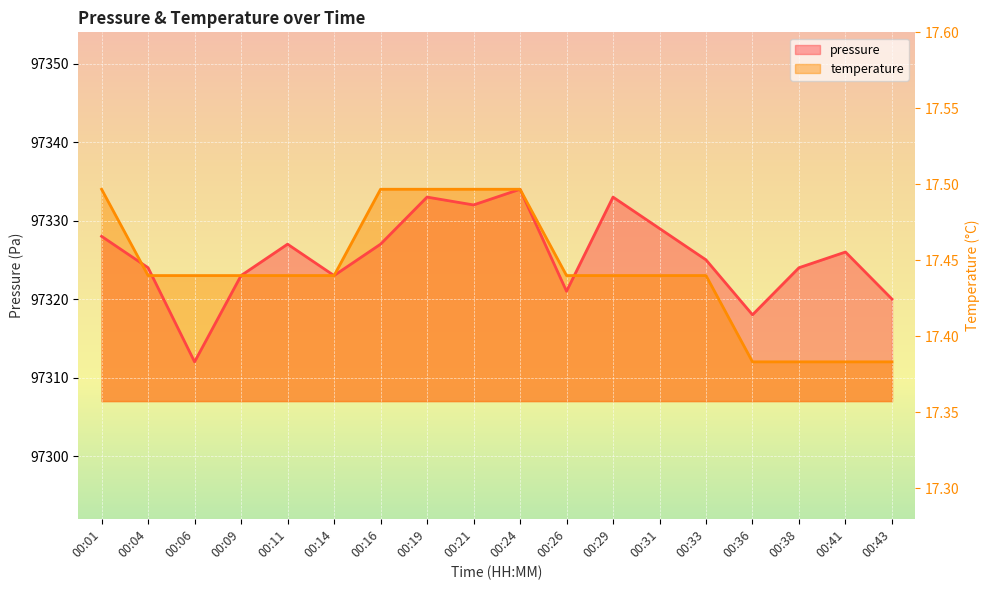

At which category is the sum across all series the highest?

00:24